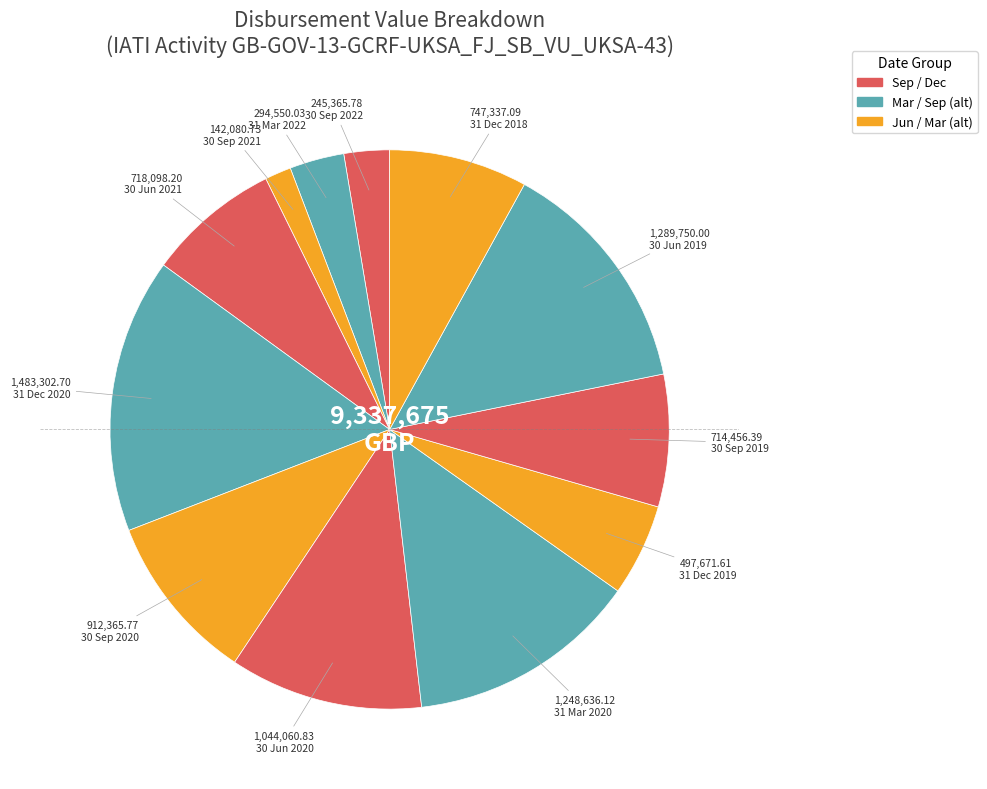

What is the largest slice in the pie chart?

31 Dec 2020